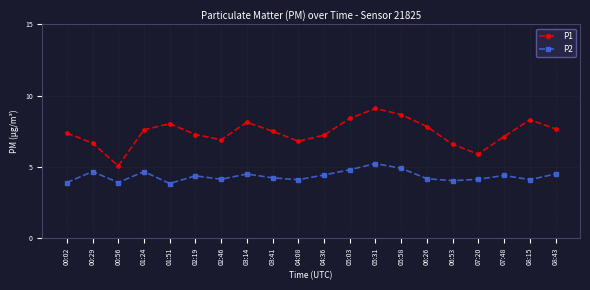

The P1 series shows 12.3 at 05:31. True or false?

False